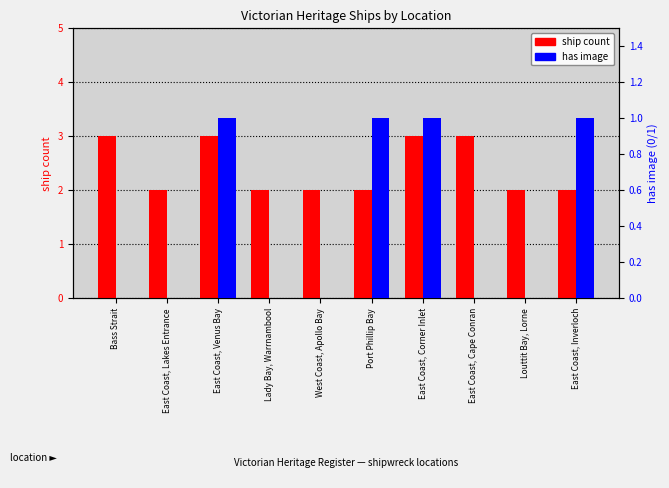

How many has image values are between 0 and 1?

10